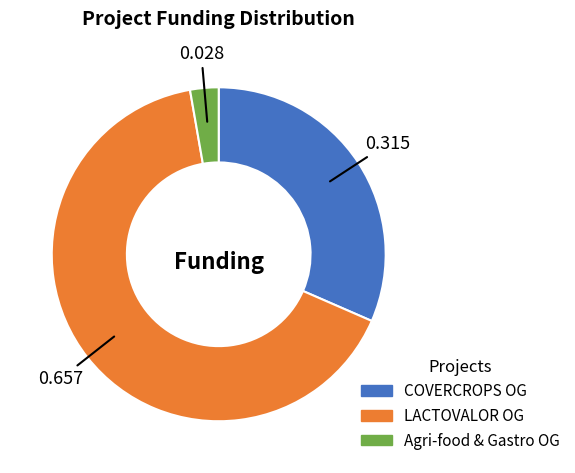

How many segments does this pie chart have?

3